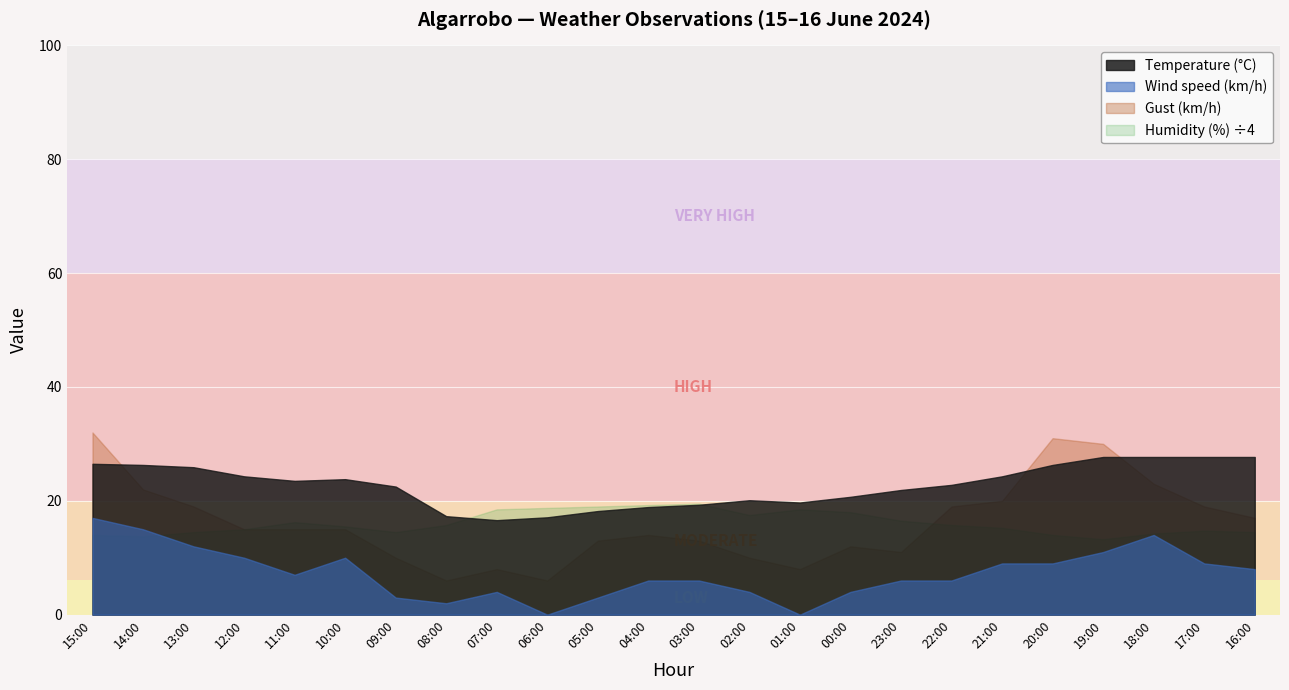

How many categories are shown in the chart?

24